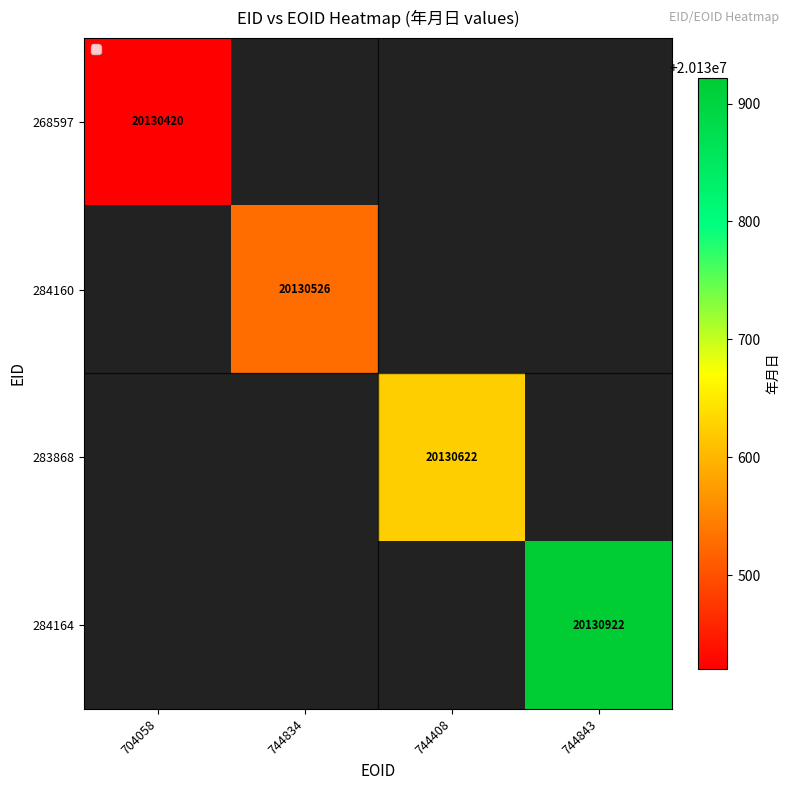

Is it true that 284160 equals 20130526 at 744834?

True